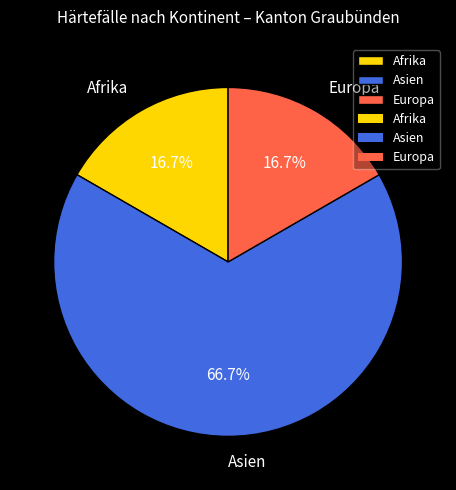

How many slices are in this pie chart?

3